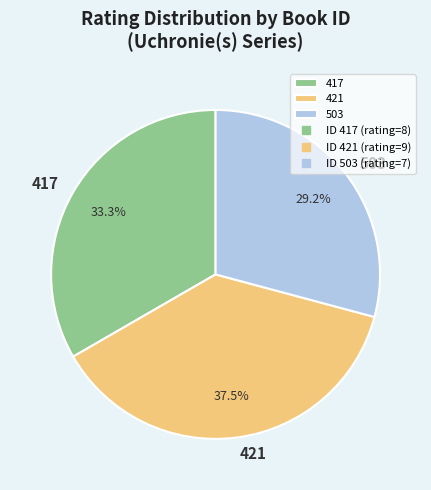

Is 503 the majority of the pie?

No